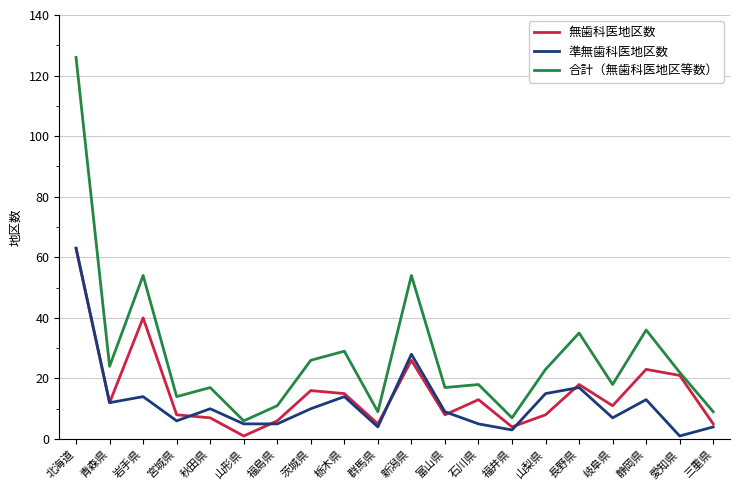

What is the difference between the maximum and second lowest values in the 無歯科医地区数 series?

59